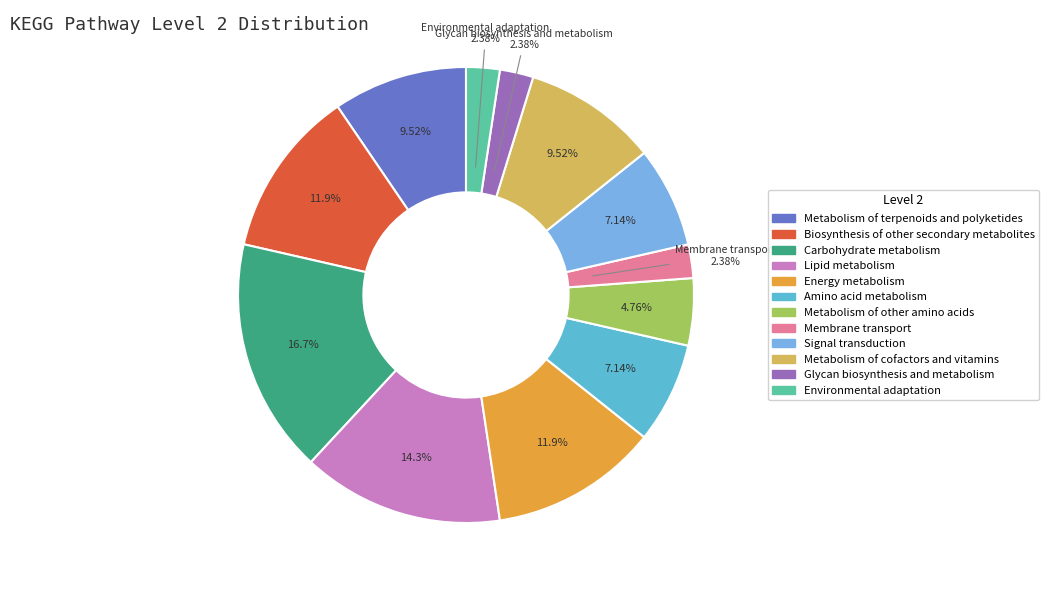

Which slice is the largest?

Carbohydrate metabolism